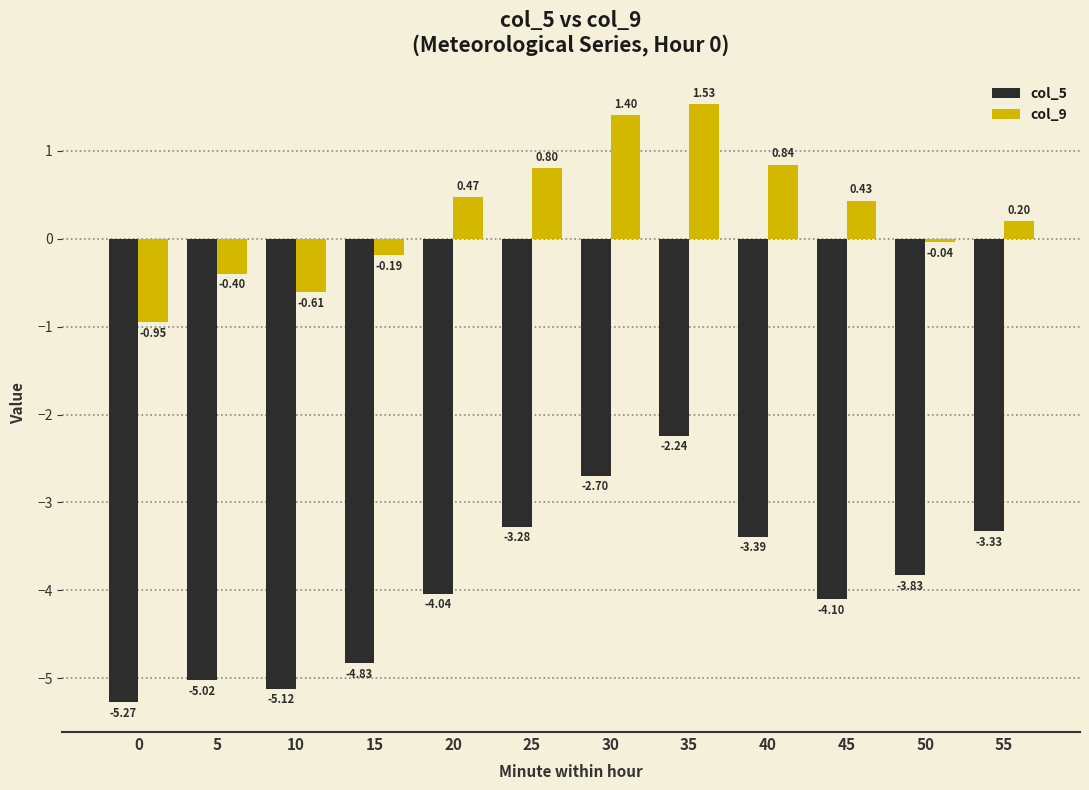

What is the difference between the maximum and minimum values in the col_9 series?

2.5